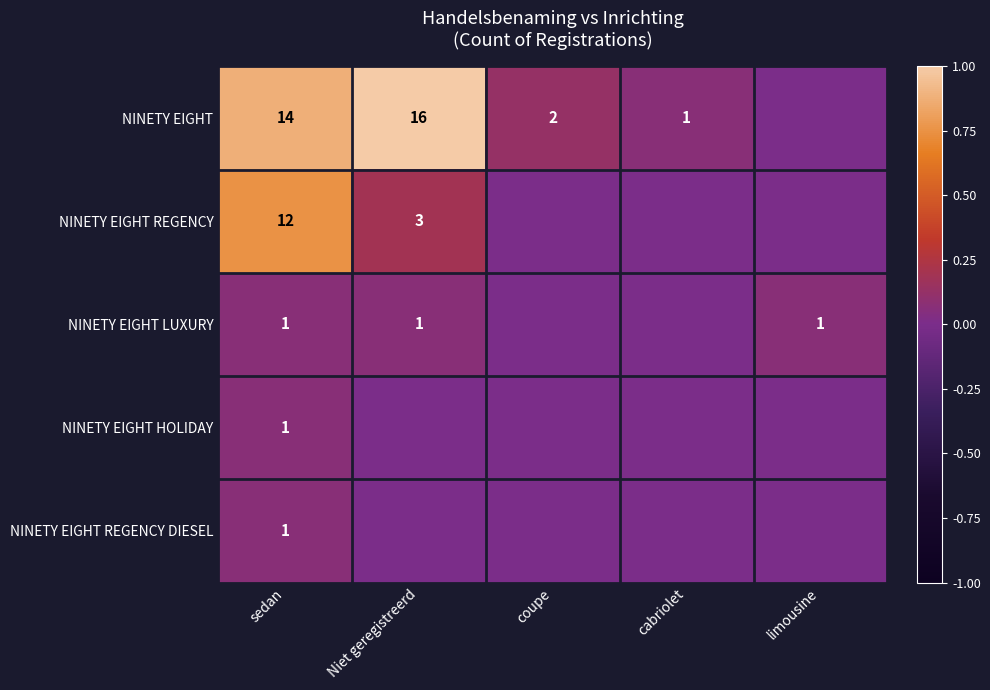

What is the difference between the highest and lowest values at sedan?

13